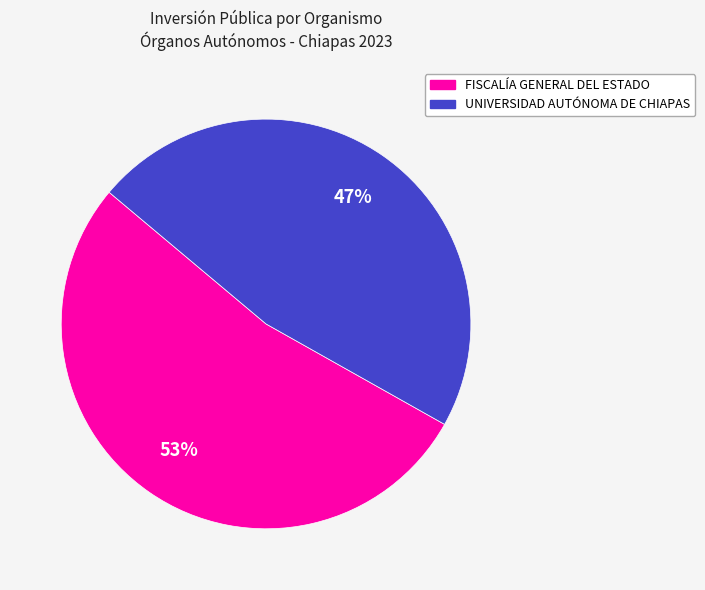

To the nearest percent, what is the average slice percentage?

50%